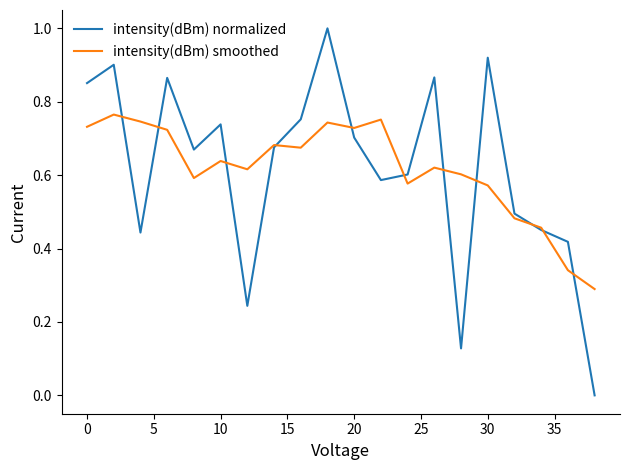

Which series has the widest spread of values?

intensity(dBm) normalized